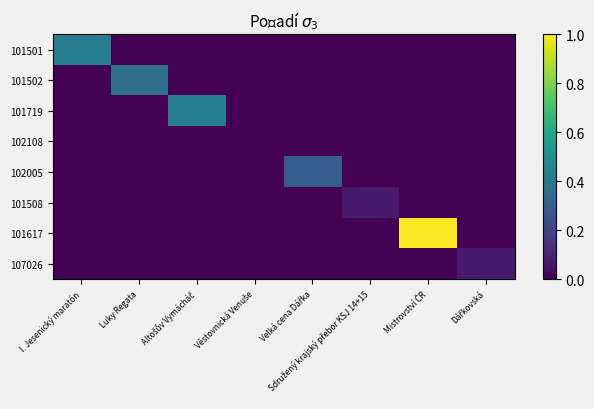

How many distinct data groups are displayed?

8